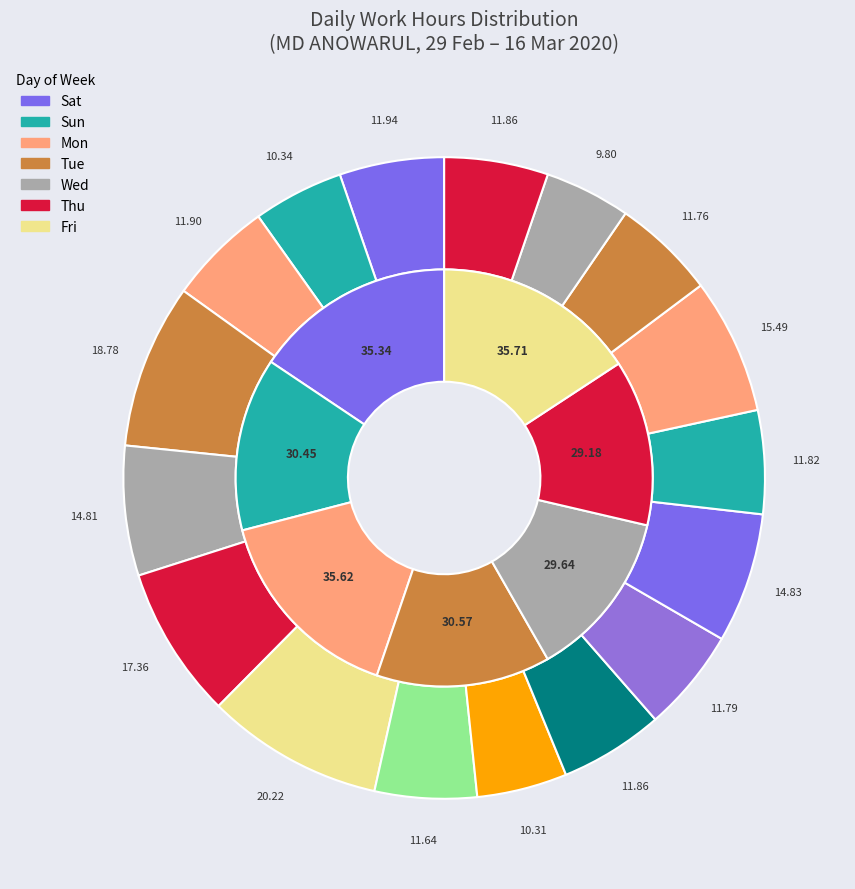

Approximately how many times larger is the value at 9-Mon compared to 29-Sat(2)?

1.0